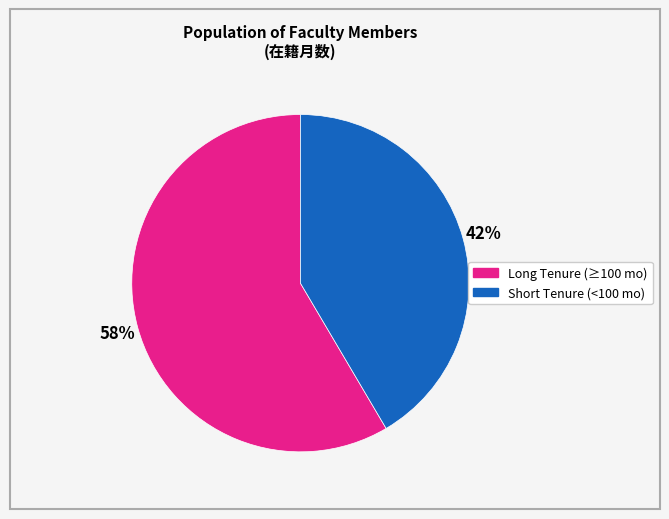

To the nearest percent, what is the average slice percentage?

50%